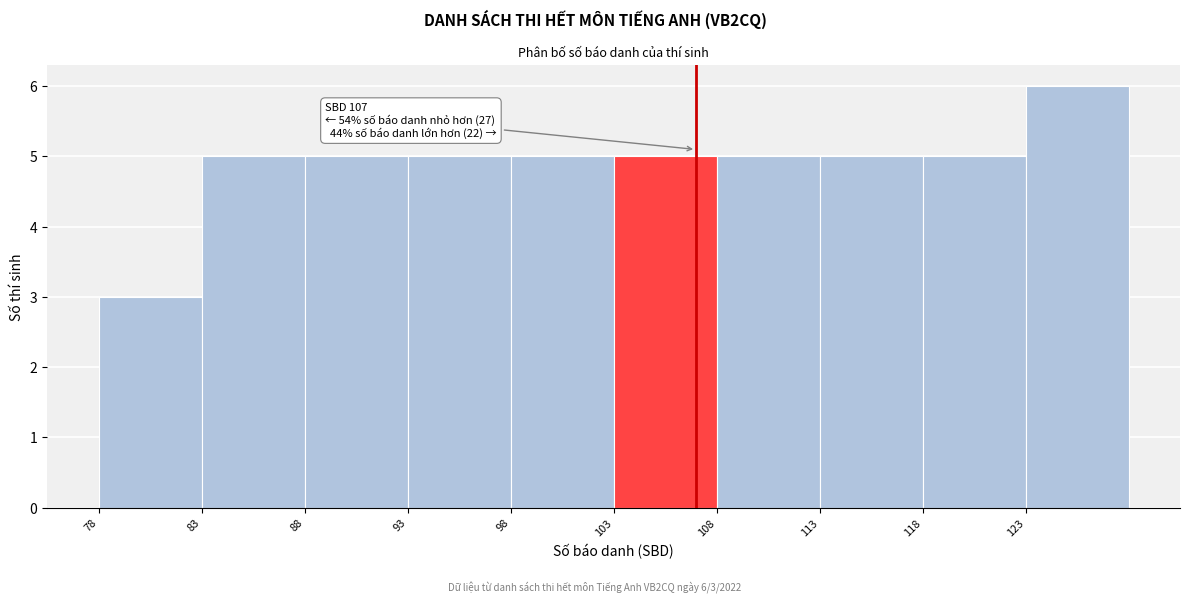

Which range on the x-axis has the tallest bar?

123 to 128